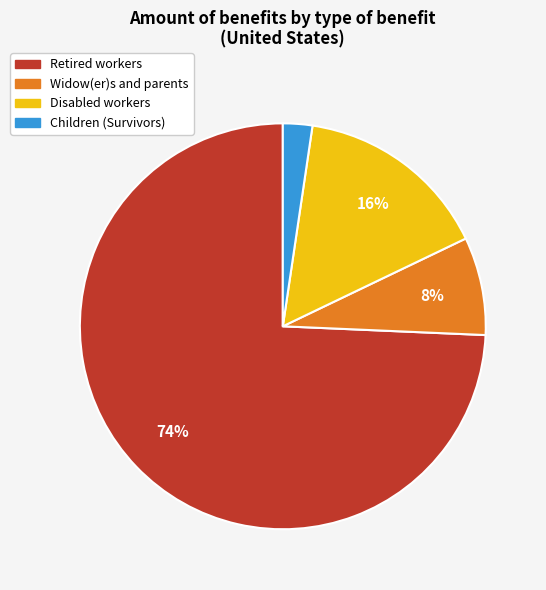

How many segments does this pie chart have?

4